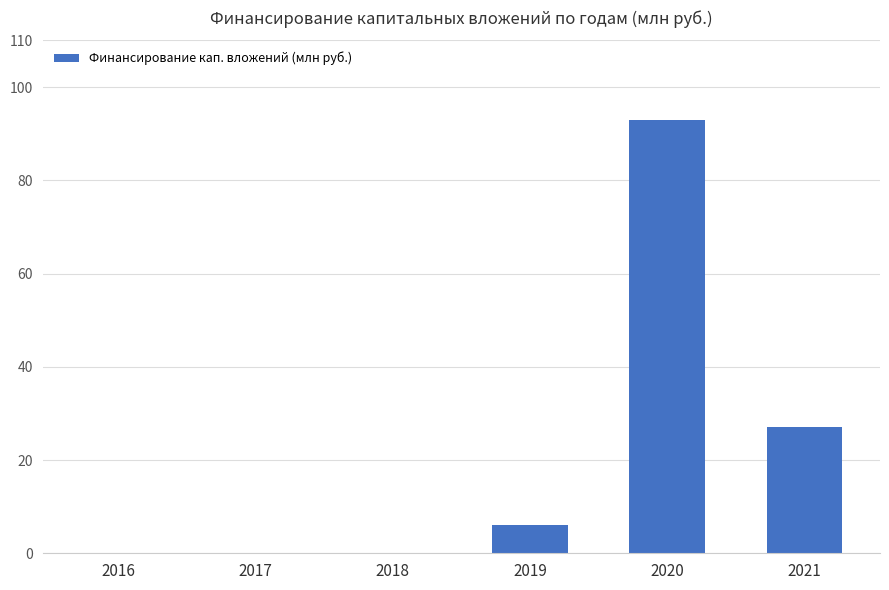

What is the change in value from 2016 to 2021?

+27